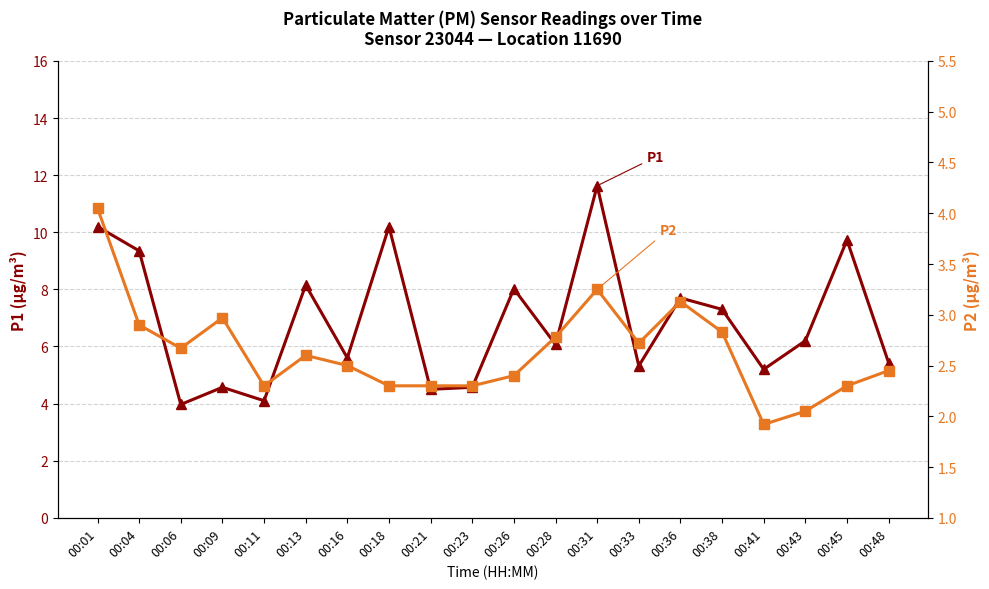

At which label does P2 reach its minimum?

00:41